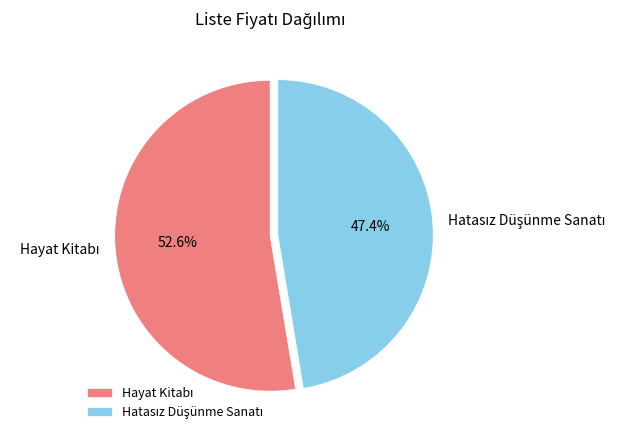

Which slice is the smallest?

Hatasız Düşünme Sanatı